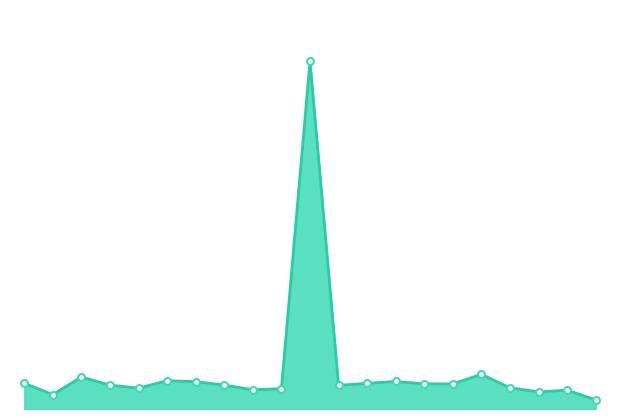

How many lines are shown in the chart?

1